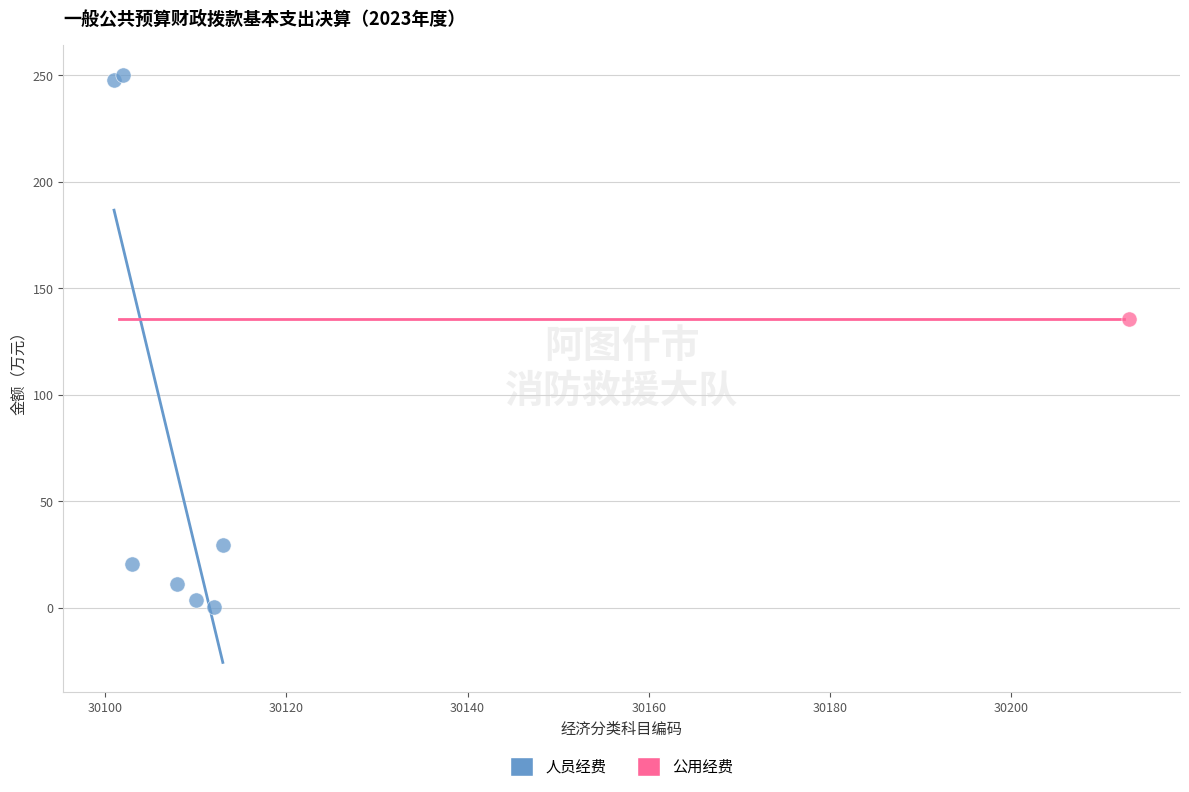

What are all the series names shown in the legend?

人员经费, 公用经费